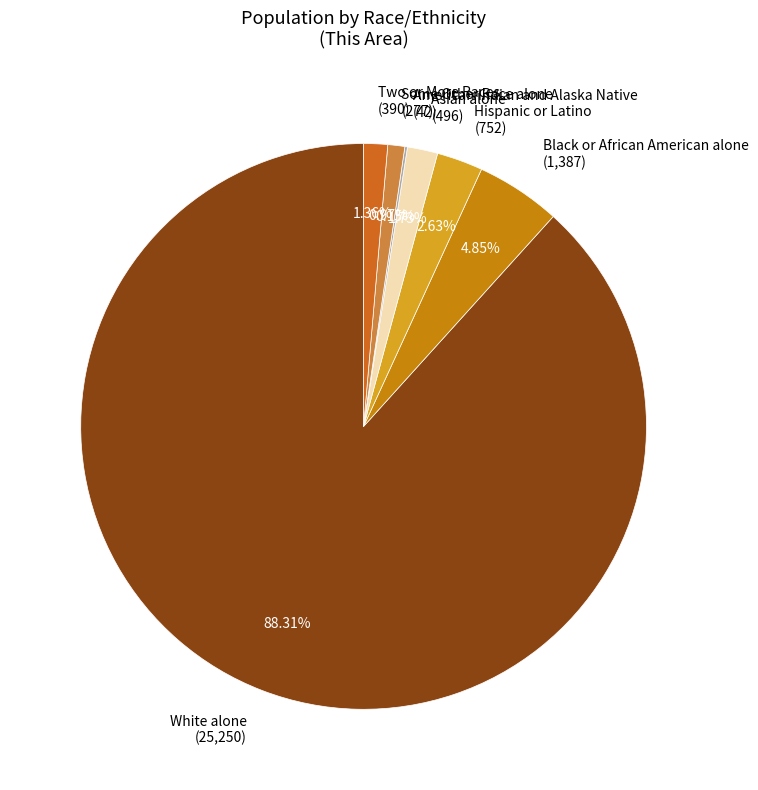

What is the total percentage of Black or African American alone and Hispanic or Latino?

7.5%